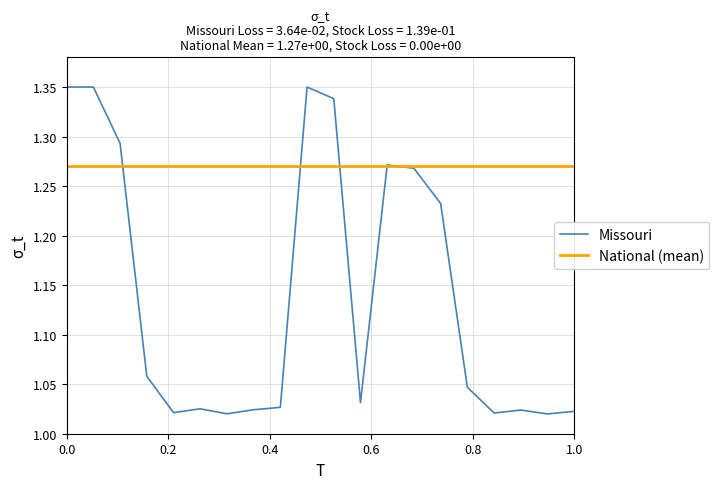

What is the difference between the maximum and minimum values?

0.3